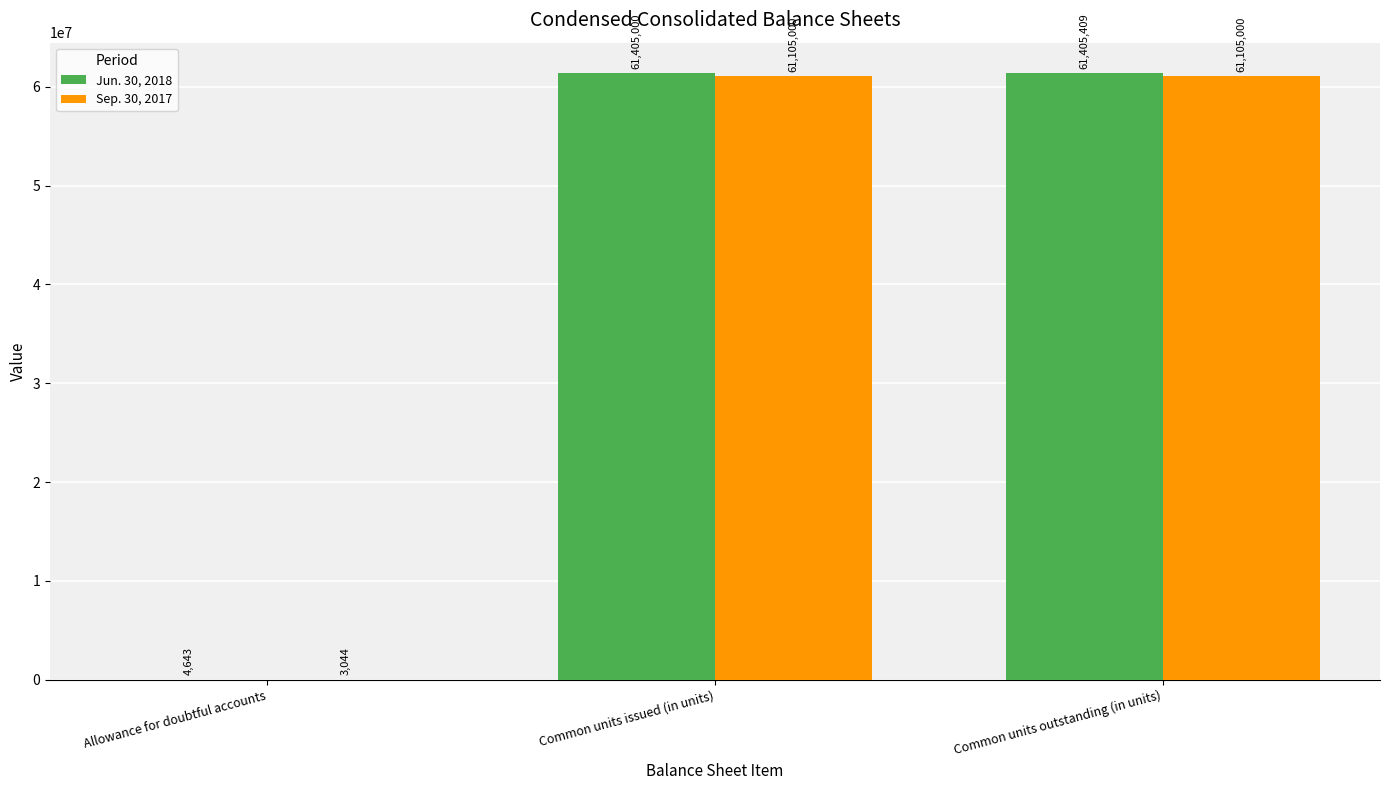

The Jun. 30, 2018 series shows 90906328 at Common units issued (in units). True or false?

False